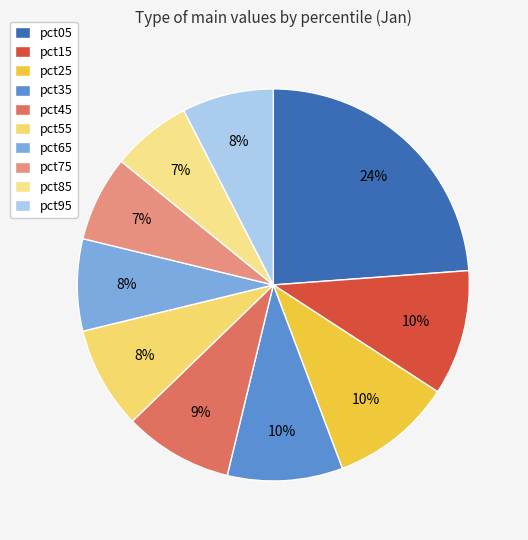

Between pct85 and pct15, which is larger?

pct15